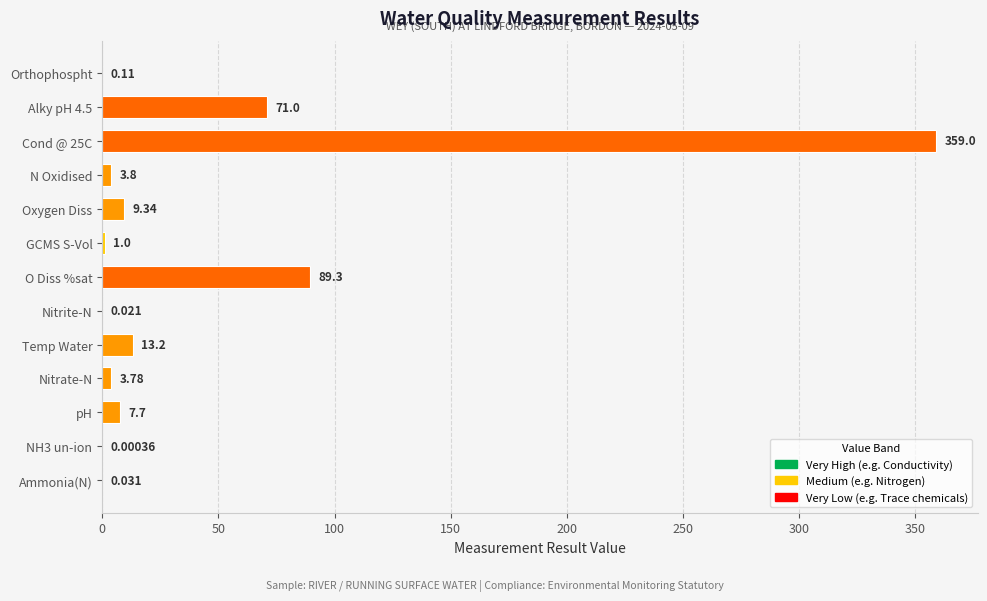

Between NH3 un-ion and Nitrate-N, which is larger?

Nitrate-N